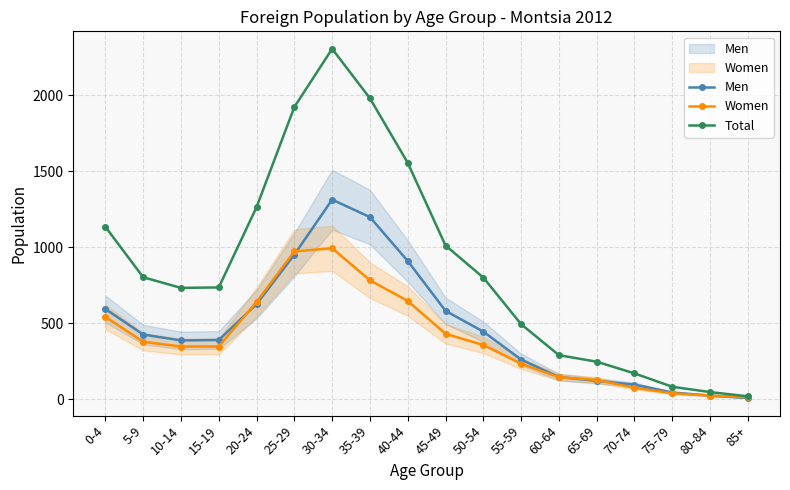

Does the chart display data point markers on the line(s)?

Yes